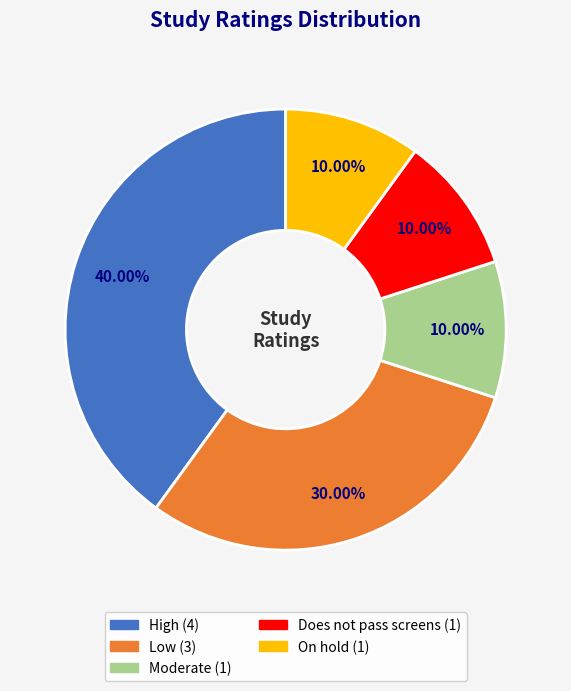

What percentage is the High slice, to the nearest percent?

40%